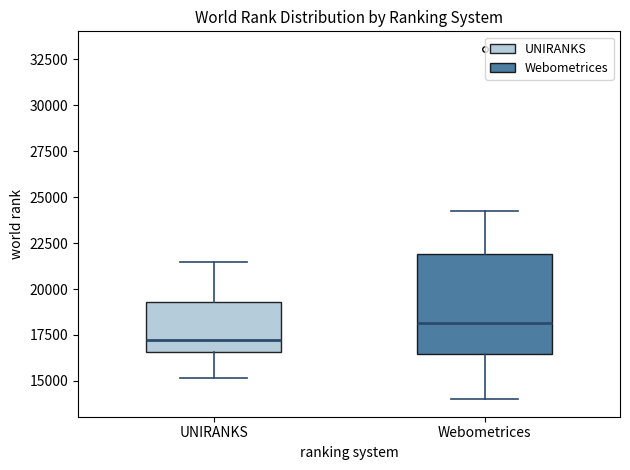

Which box is the tallest, from its lower edge to its upper edge?

Webometrices